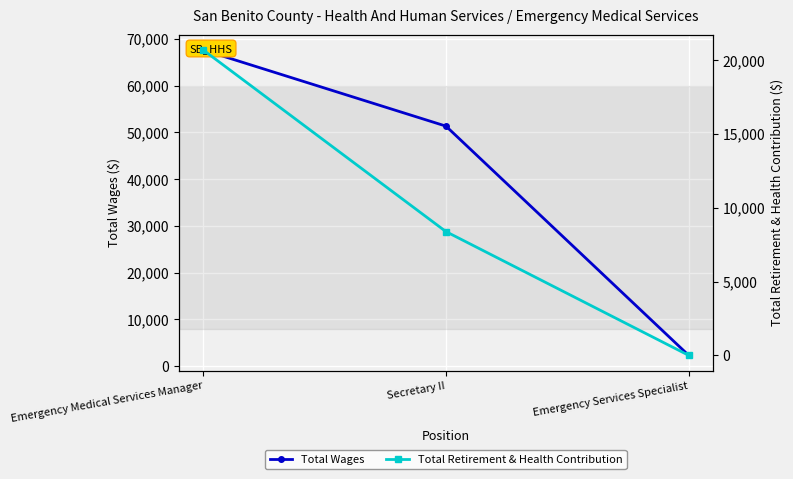

At how many categories does at least one series exceed 58969?

1